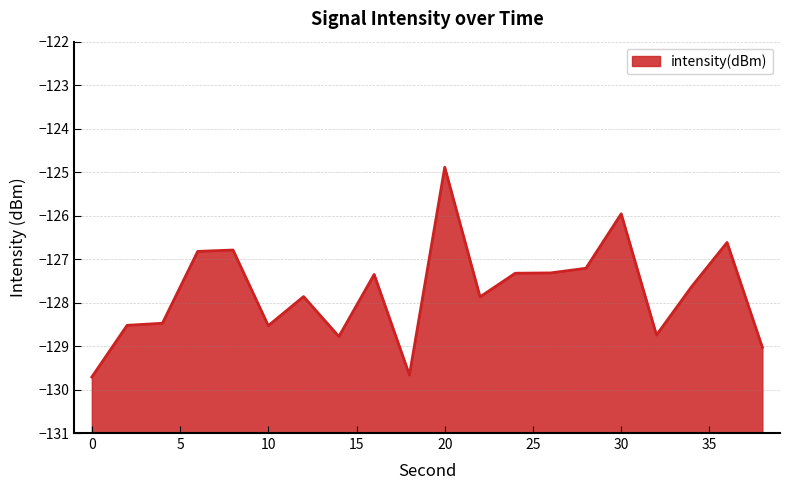

Is it true that the value at 16 is -127.4?

True